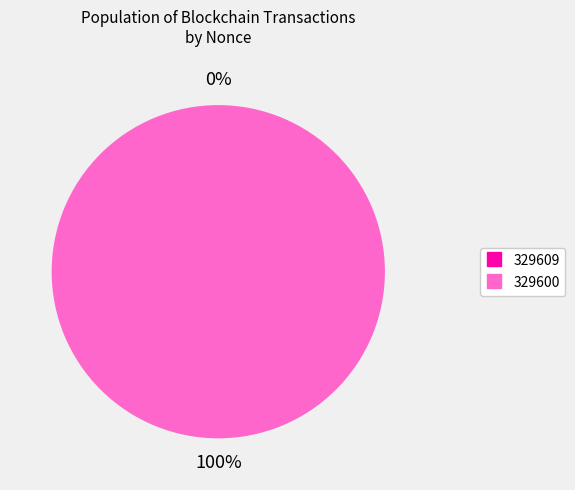

Is there any slice that represents more than half of the pie?

Yes